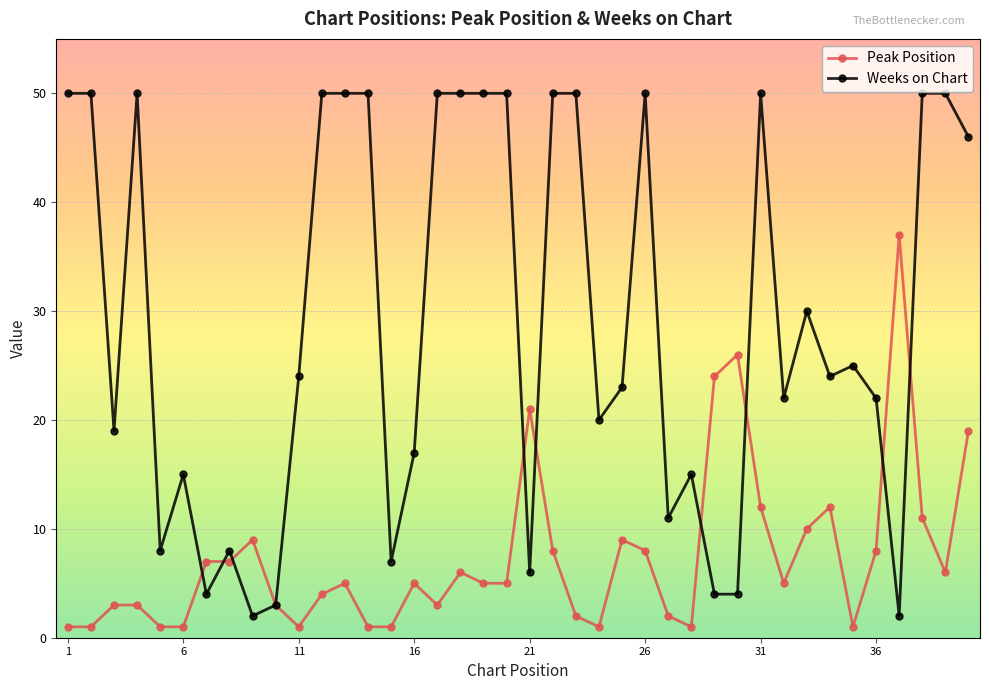

True or false: Peak Position has more than 1 interior local peaks.

True